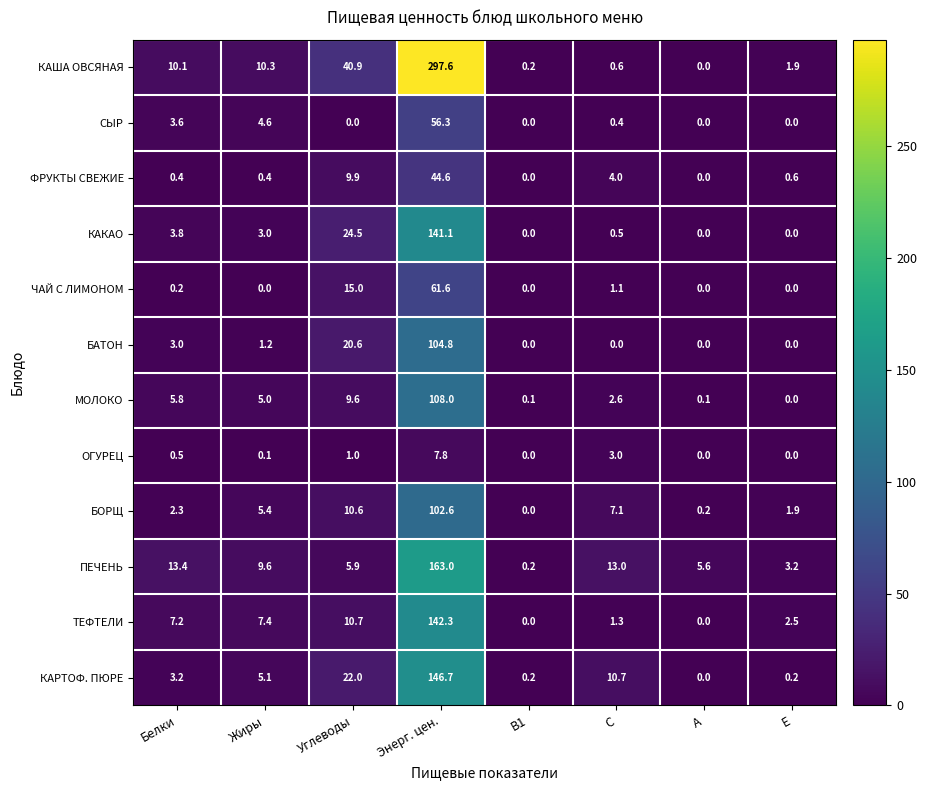

What is the total value across all series at В1?

0.7